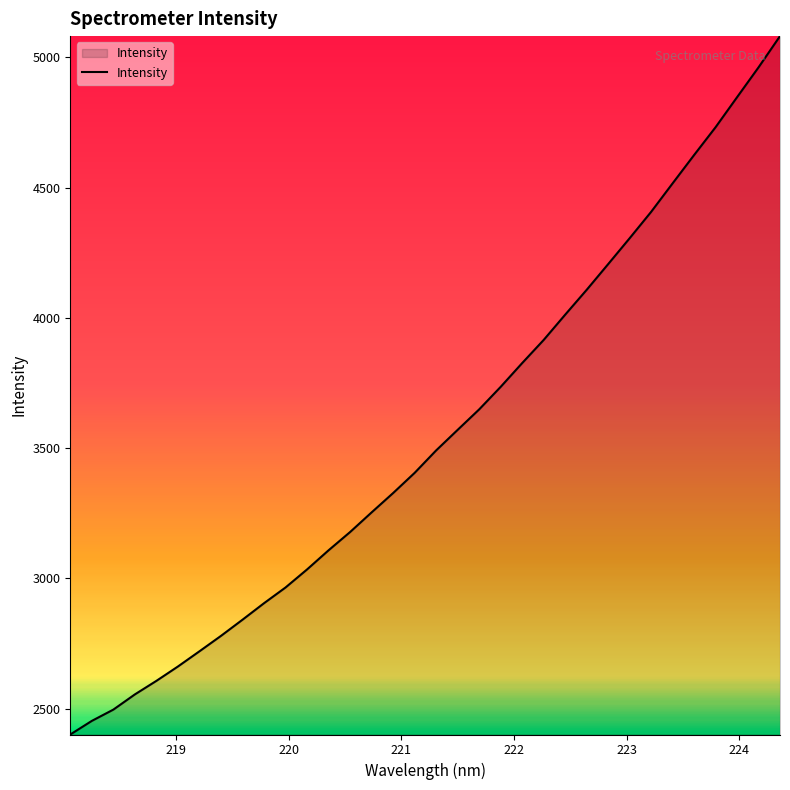

What is the difference between the maximum and minimum values?

2681.2